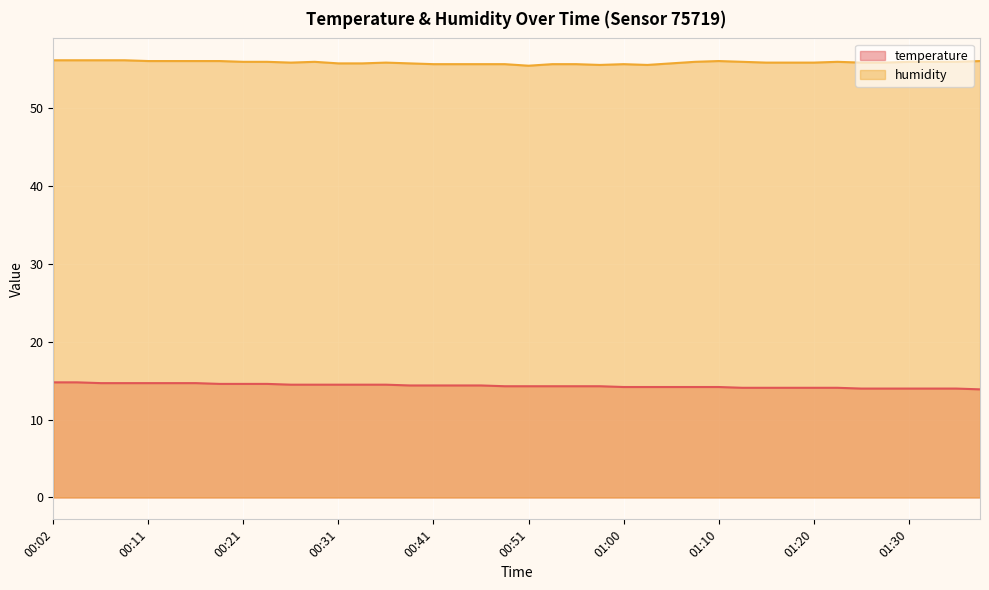

How many humidity values are between 55 and 56?

30